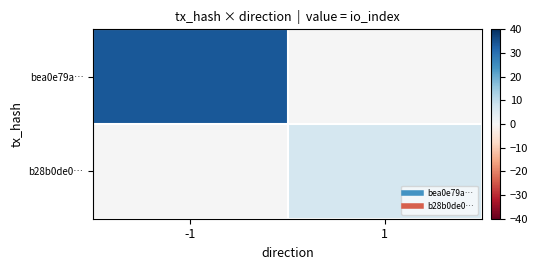

At how many categories does at least one series exceed 21?

1